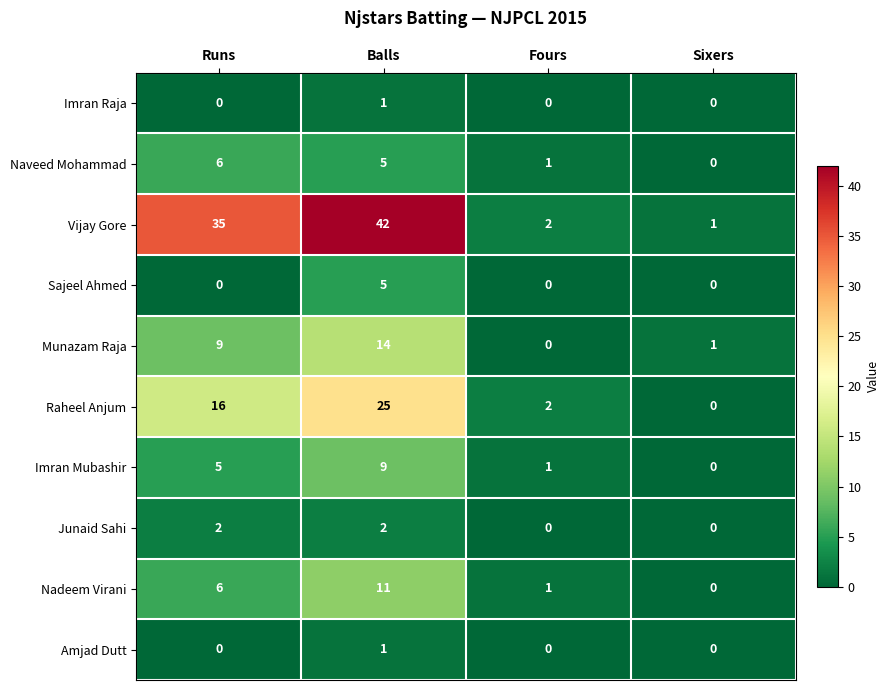

The Imran Raja series shows -1 at Fours. True or false?

False